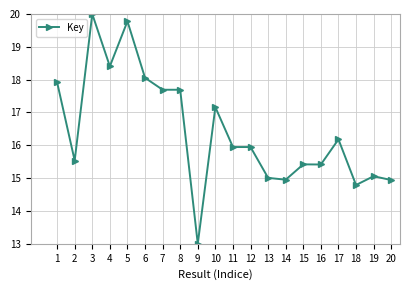

What is the maximum value shown in the chart?

20.0